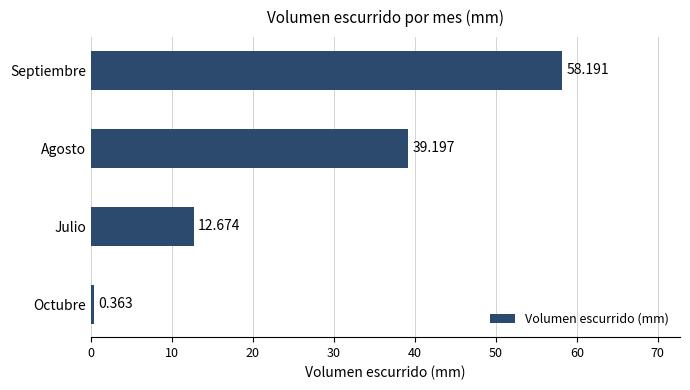

Where is the data nearest to the value 29?

Agosto